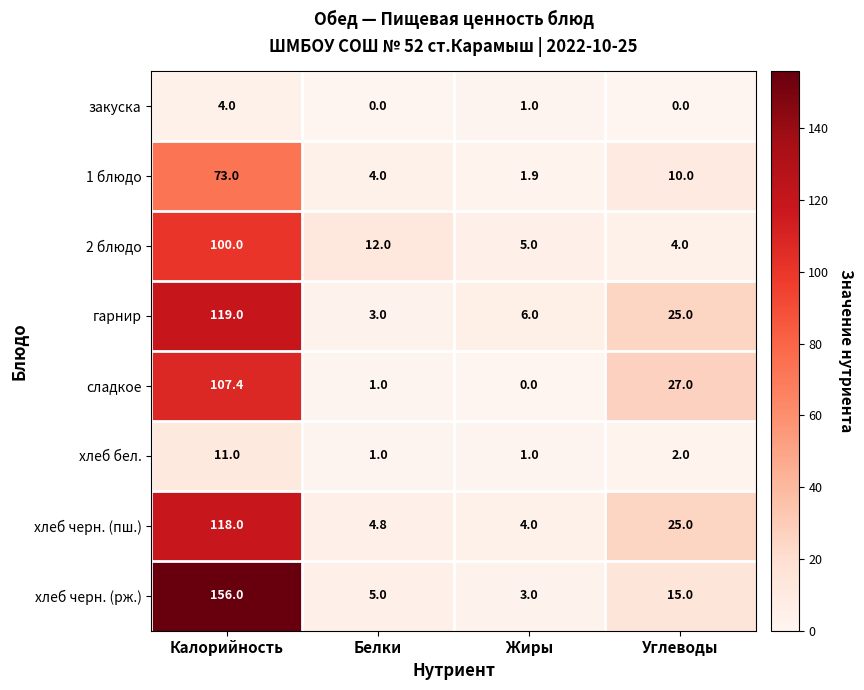

What is the difference between the highest and lowest values at Калорийность?

152.0